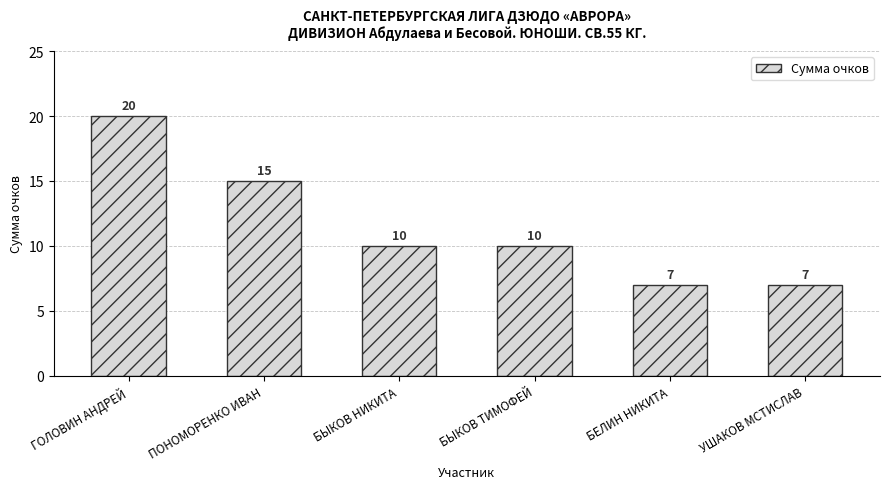

What is the ratio of the value at УШАКОВ МСТИСЛАВ to the value at БЕЛИН НИКИТА?

1.0